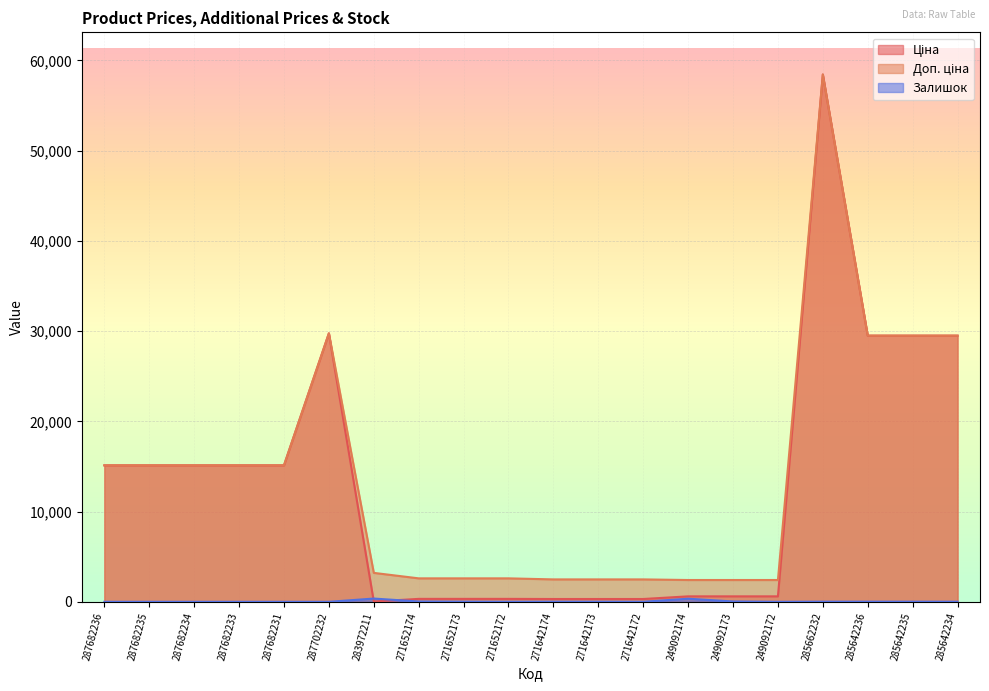

What are all the series names shown in the legend?

Ціна, Доп. ціна, Залишок